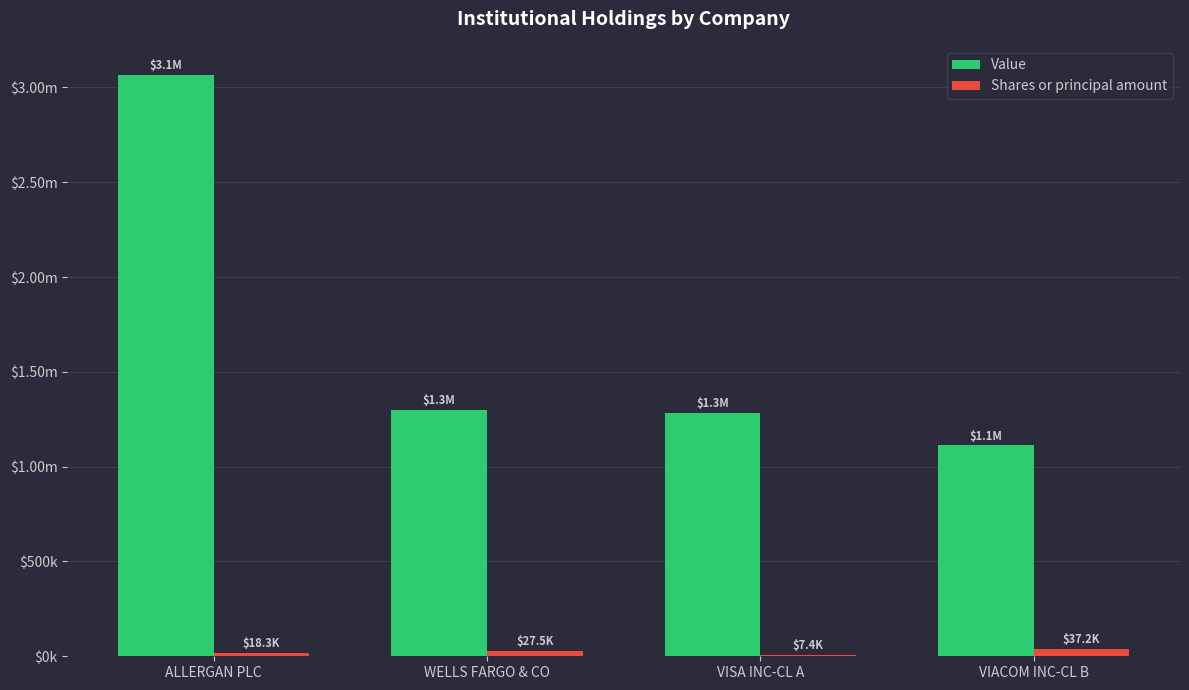

What are all the series names shown in the legend?

Value, Shares or principal amount